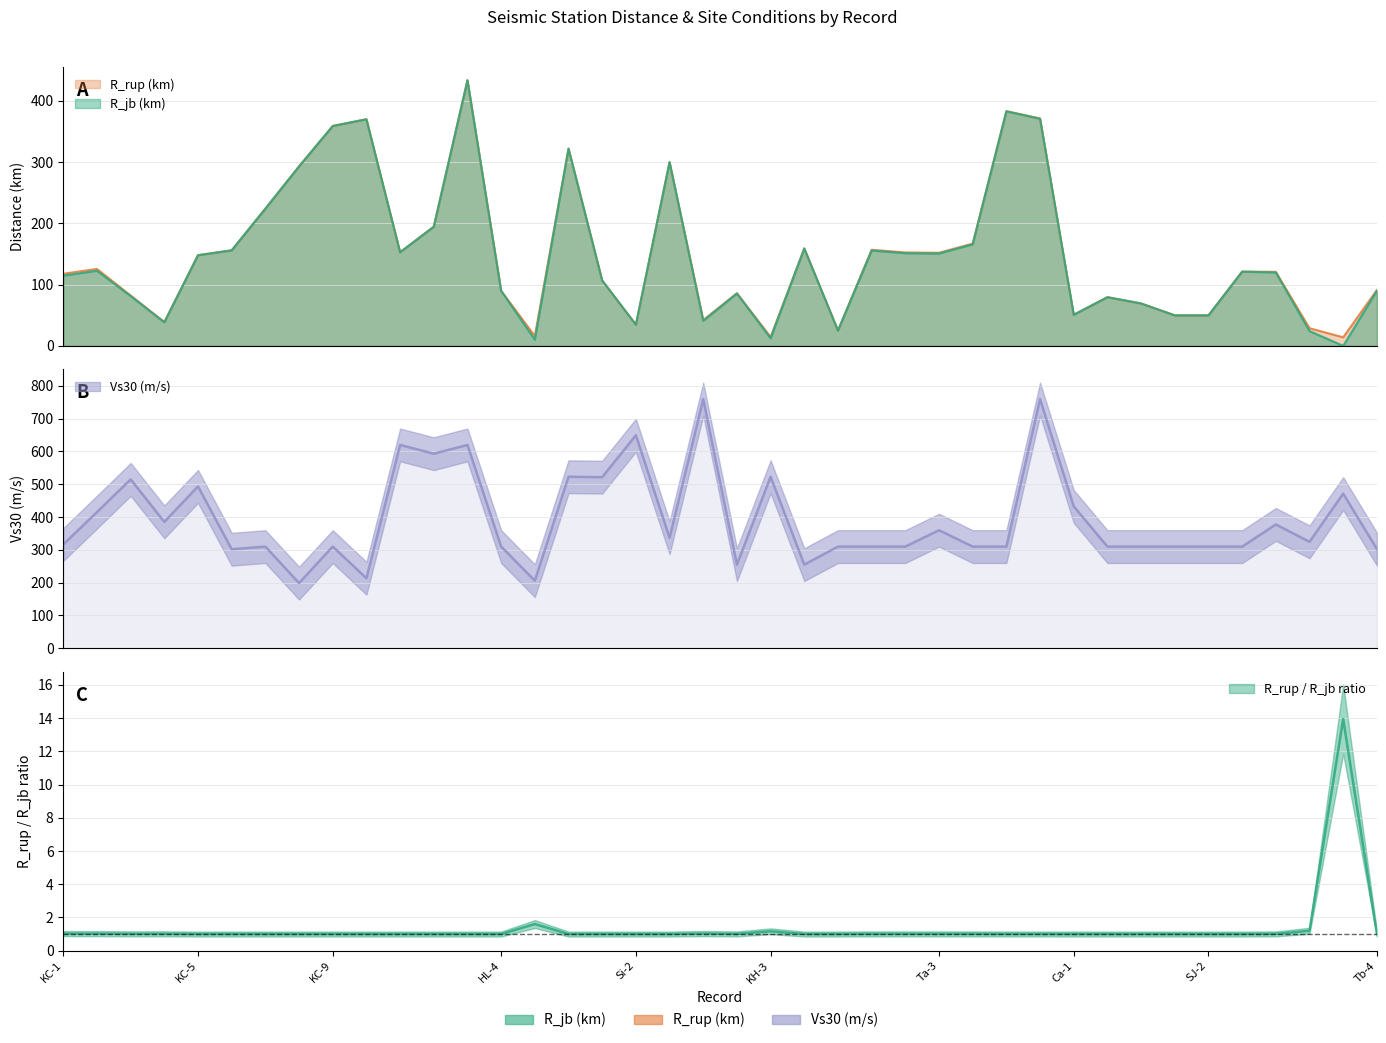

What is the average value of the R_rup (km) series?

148.7